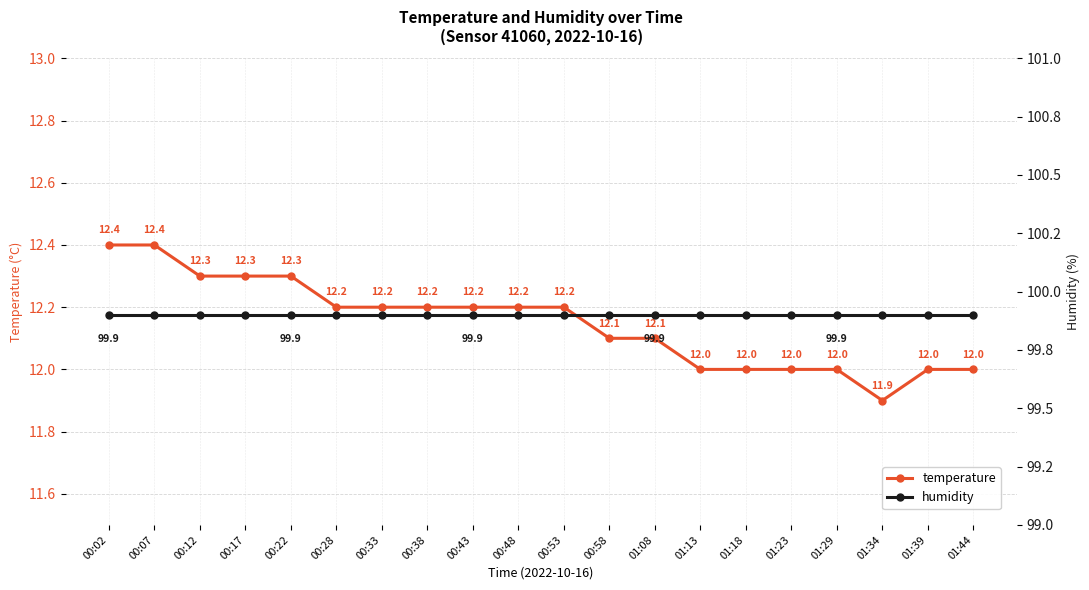

Reading right to left, transcribe all the data shown in this chart.

temperature: 01:44=12.0	01:39=12.0	01:34=11.9	01:29=12.0	01:23=12.0	01:18=12.0	01:13=12.0	01:08=12.1	00:58=12.1	00:53=12.2	00:48=12.2	00:43=12.2	00:38=12.2	00:33=12.2	00:28=12.2	00:22=12.3	00:17=12.3	00:12=12.3	00:07=12.4	00:02=12.4
humidity: 01:44=99.9	01:39=99.9	01:34=99.9	01:29=99.9	01:23=99.9	01:18=99.9	01:13=99.9	01:08=99.9	00:58=99.9	00:53=99.9	00:48=99.9	00:43=99.9	00:38=99.9	00:33=99.9	00:28=99.9	00:22=99.9	00:17=99.9	00:12=99.9	00:07=99.9	00:02=99.9